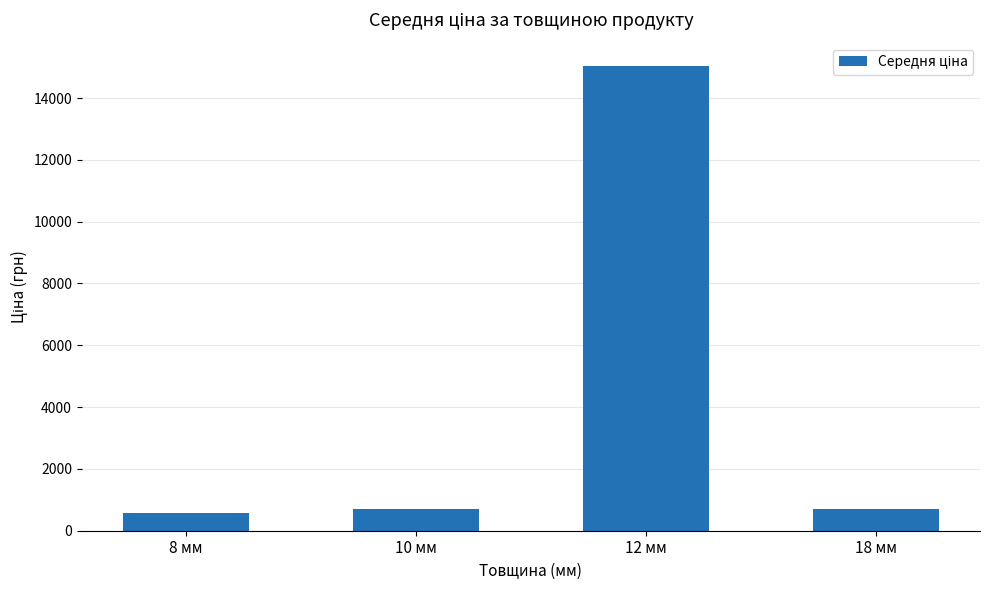

What is the label of the 3rd bar from the right?

10 мм